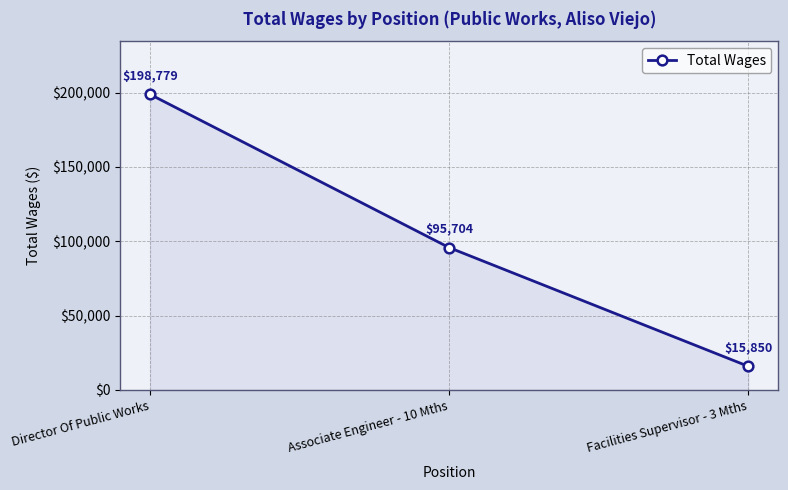

True or false: the data shows 15850 at Facilities Supervisor - 3 Mths.

True